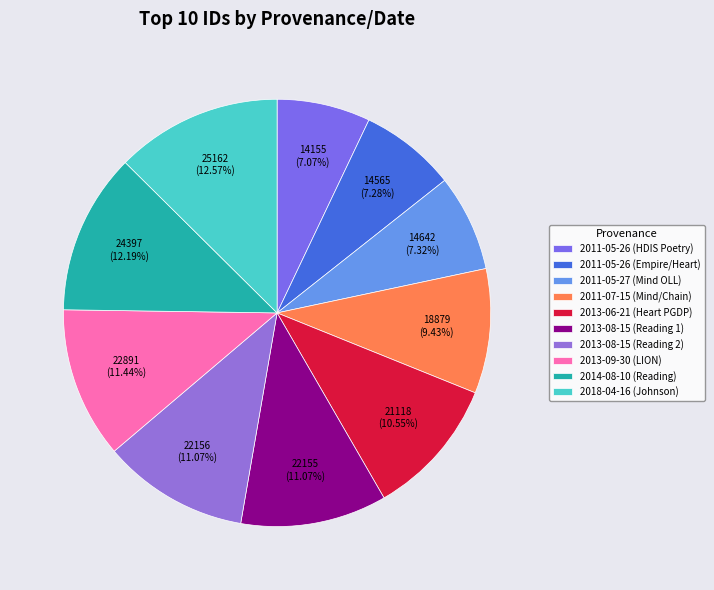

How many slices are in this pie chart?

10